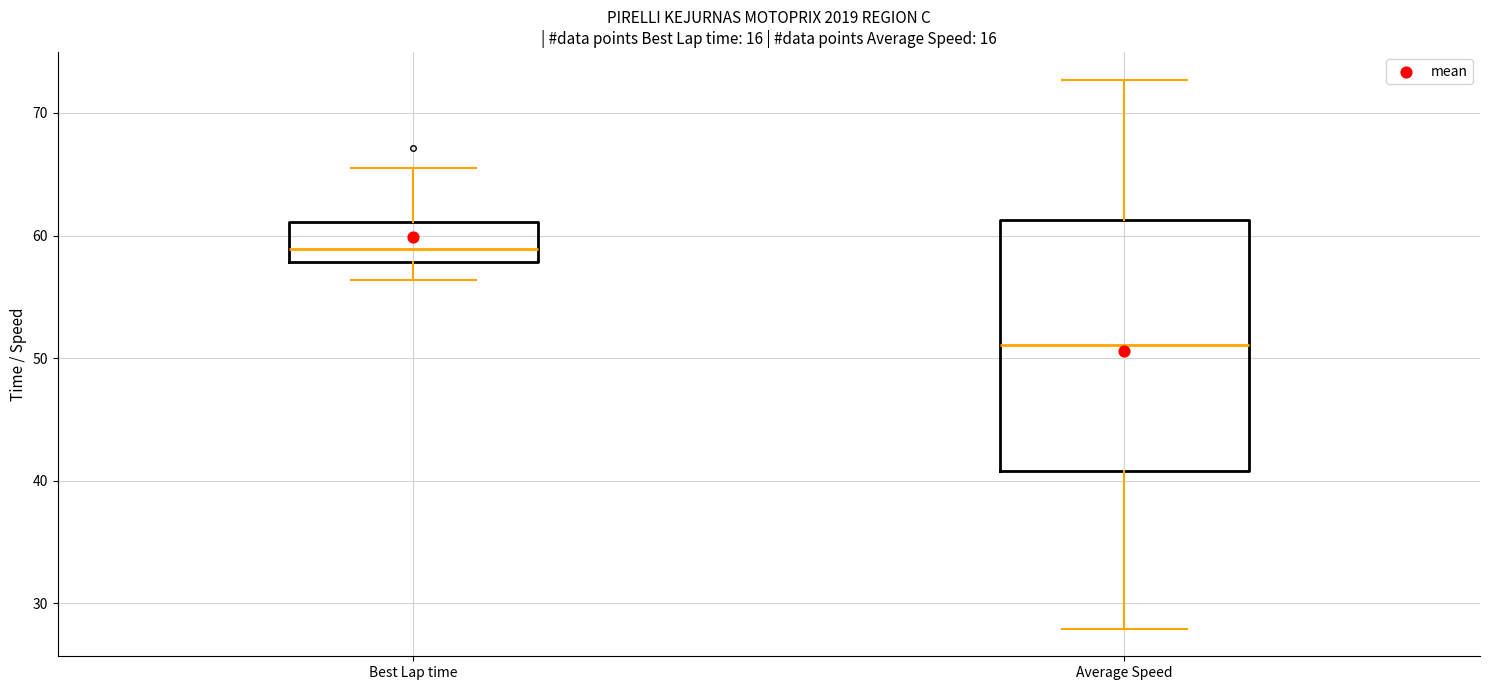

Reading left to right, transcribe this box plot: for each box, give where its median line is, the range the box spans, and where its two whiskers end, as read against the y-axis. The values are not printed on the chart, so give them approximately, as read against the axis.

Best Lap time: median 59, box 58 to 61, whiskers 56 to 65
Average Speed: median 51, box 41 to 61, whiskers 28 to 73